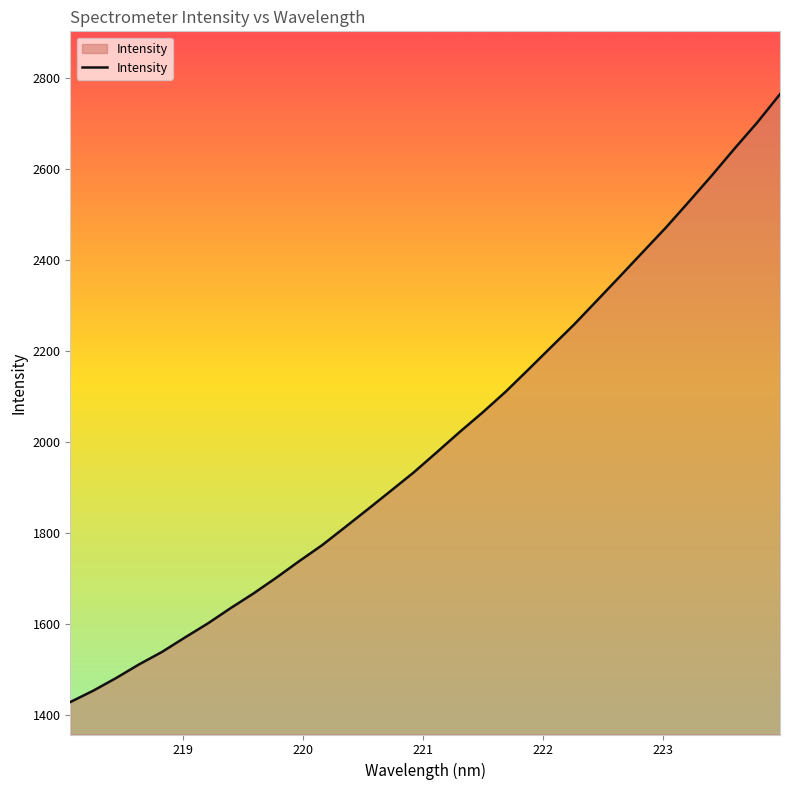

What is the greatest value displayed?

2765.4